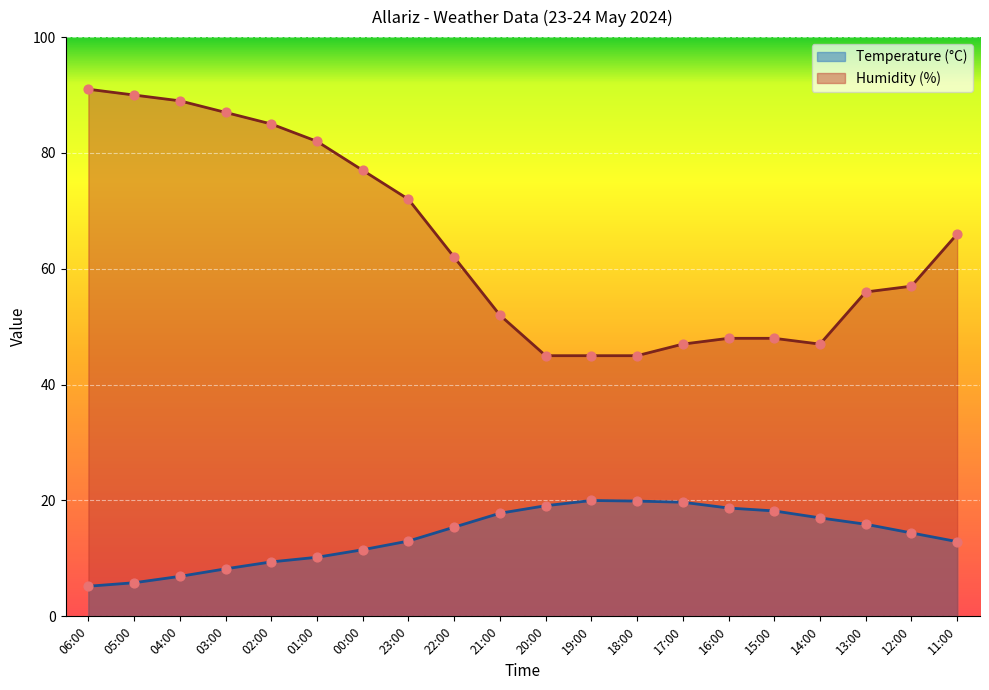

Which series has the widest spread of Y values?

Humidity (%)